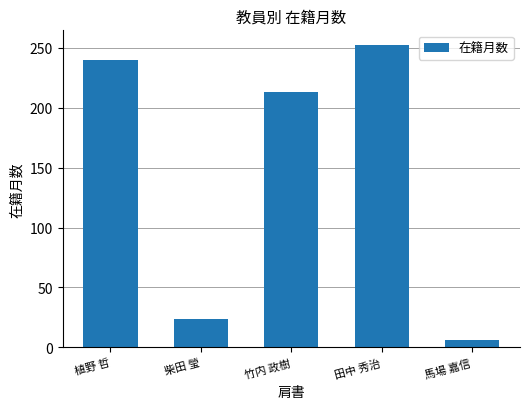

What is the difference between the maximum and minimum values?

246